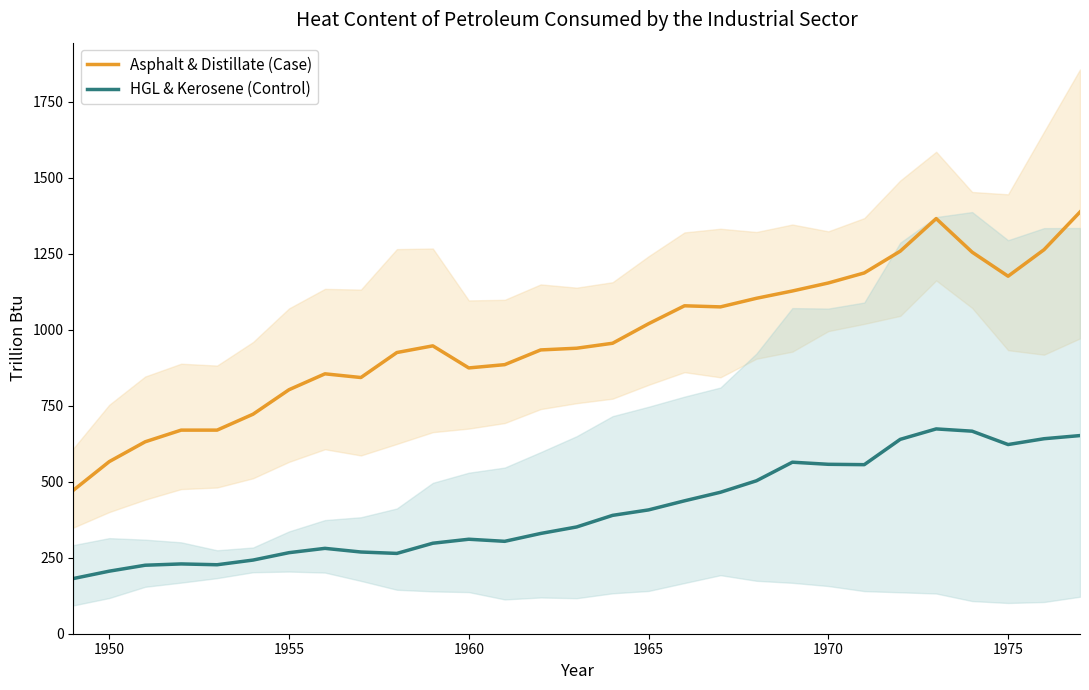

How many interior local peaks does the Asphalt & Distillate (Case) series have?

4